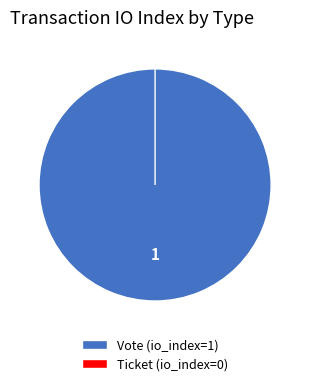

Is it true that Ticket is 1% of the pie?

False